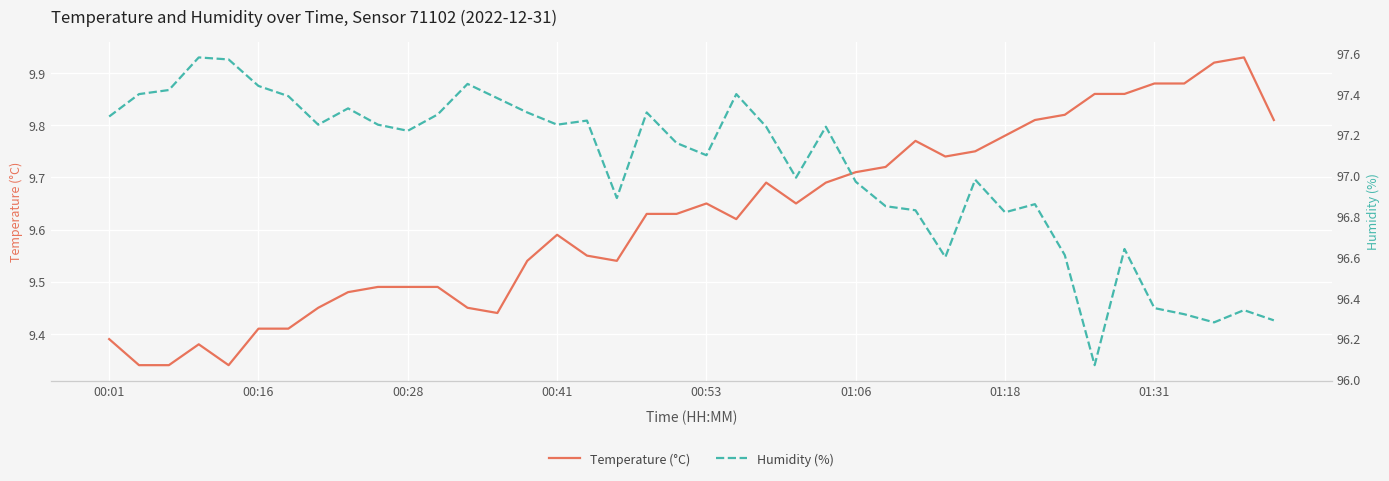

Is it true that Temperature (°C) equals 9.4 at 13?

True